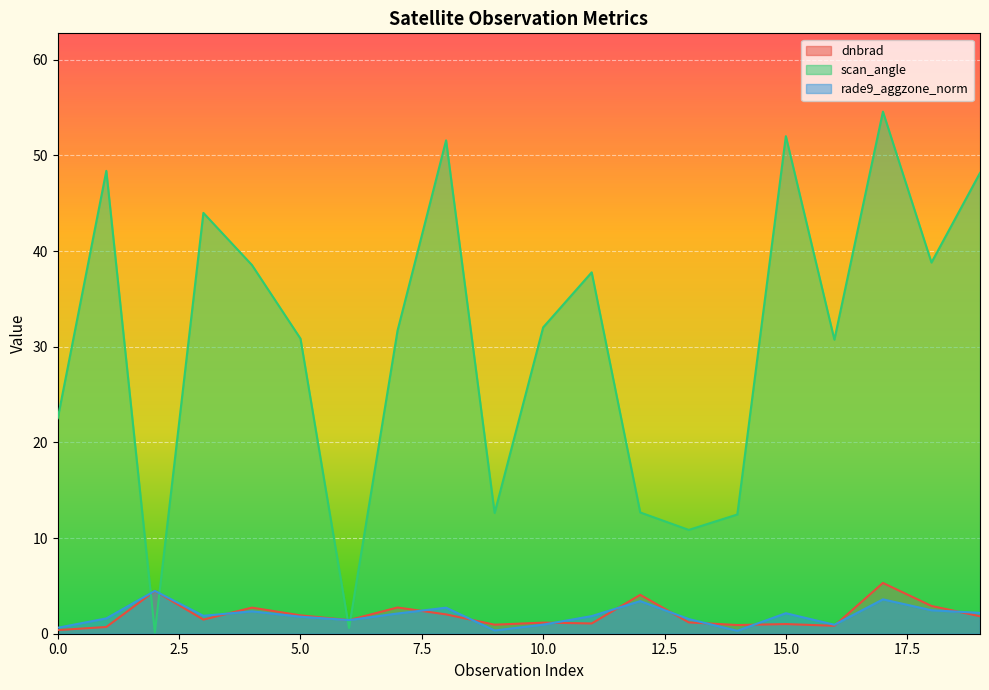

Rank the series by their maximum value, from lowest to highest.

rade9_aggzone_norm, dnbrad, scan_angle